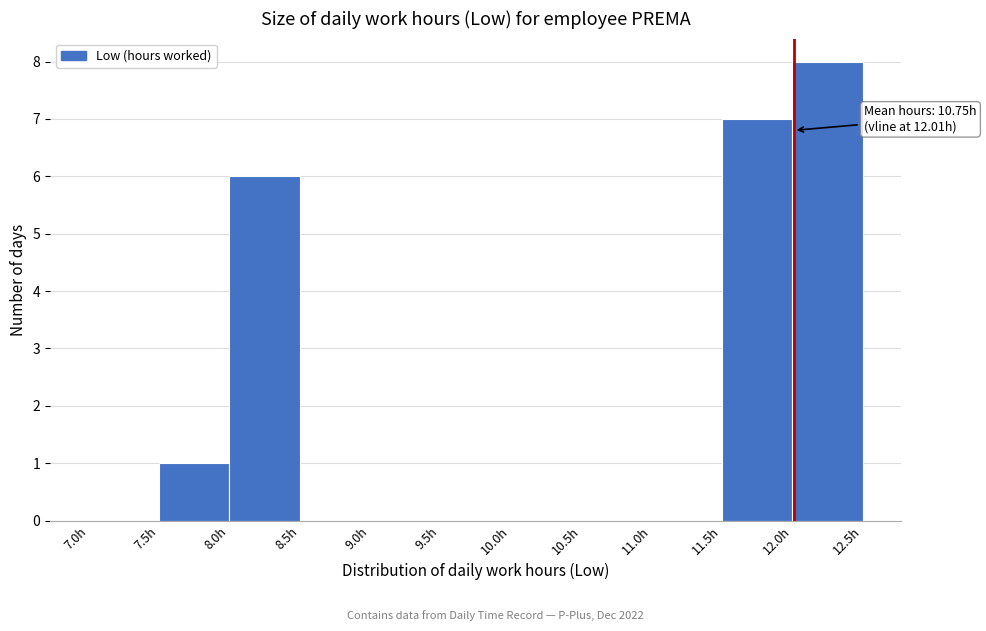

Over which range of the x-axis is the bar tallest?

12.0 to 12.5